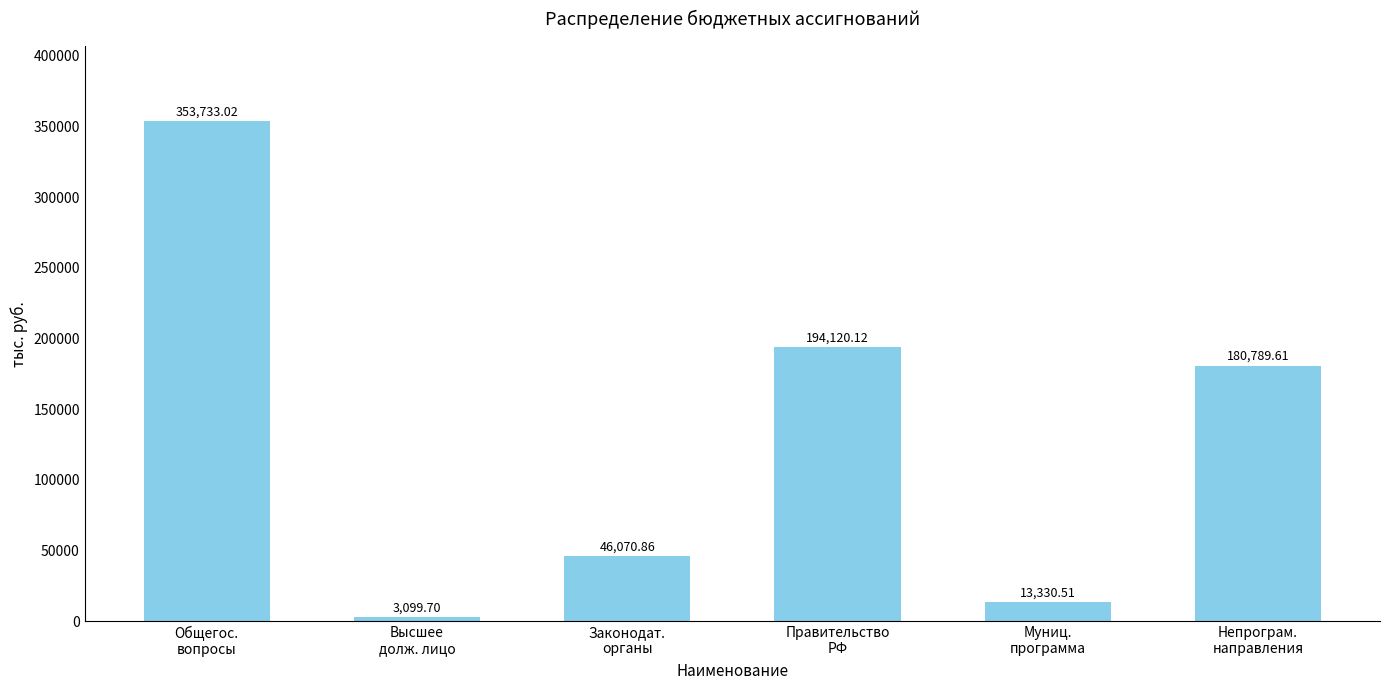

List the labels in order of value, smallest first.

Высшее
долж. лицо, Муниц.
программа, Законодат.
органы, Непрограм.
направления, Правительство
РФ, Общегос.
вопросы